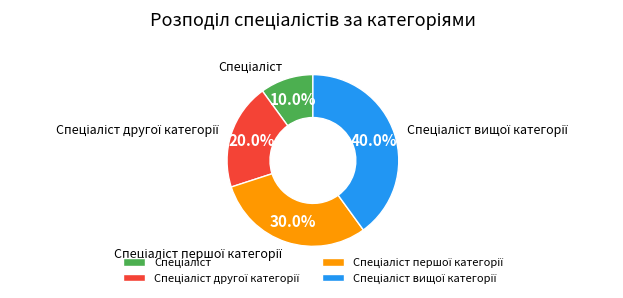

Count the number of slices in the pie.

4